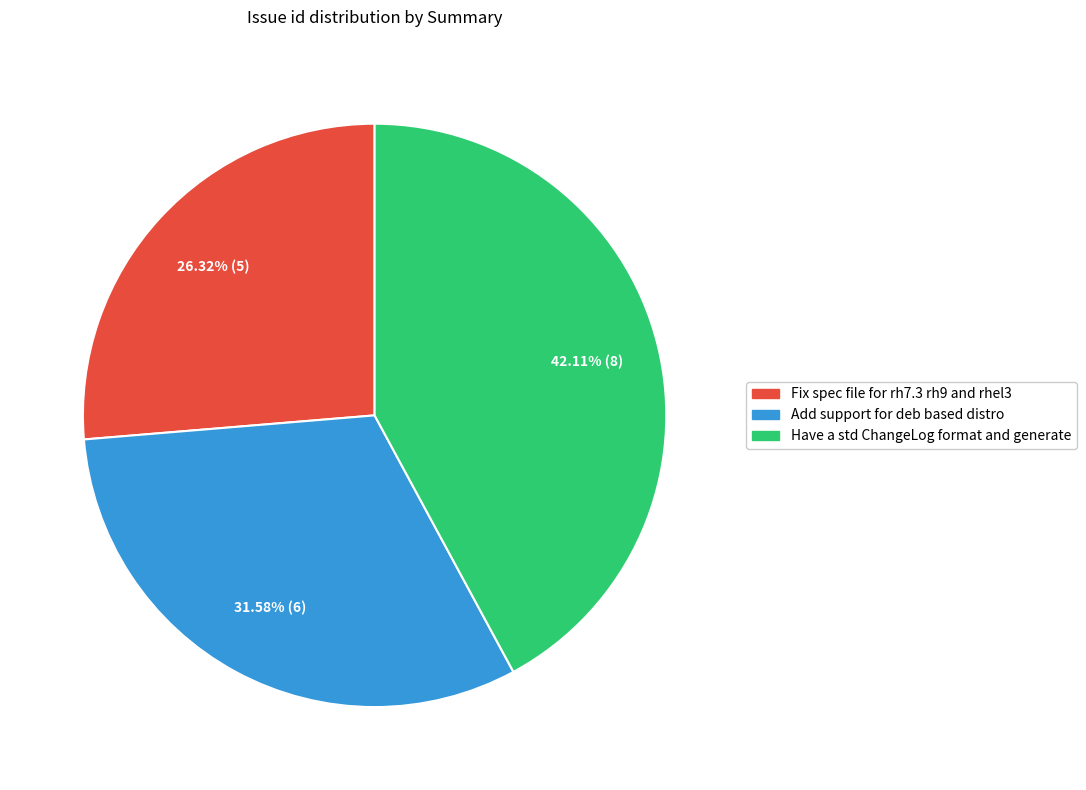

Count the number of slices in the pie.

3